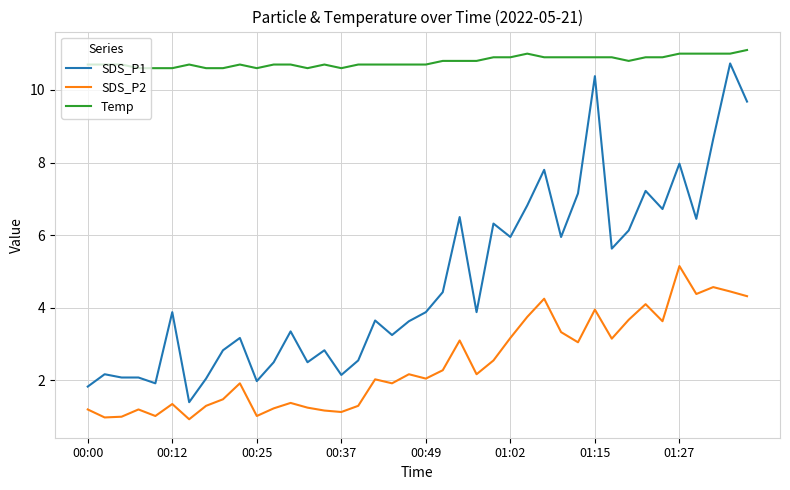

List the series in order of their peak value, lowest first.

SDS_P2, SDS_P1, Temp